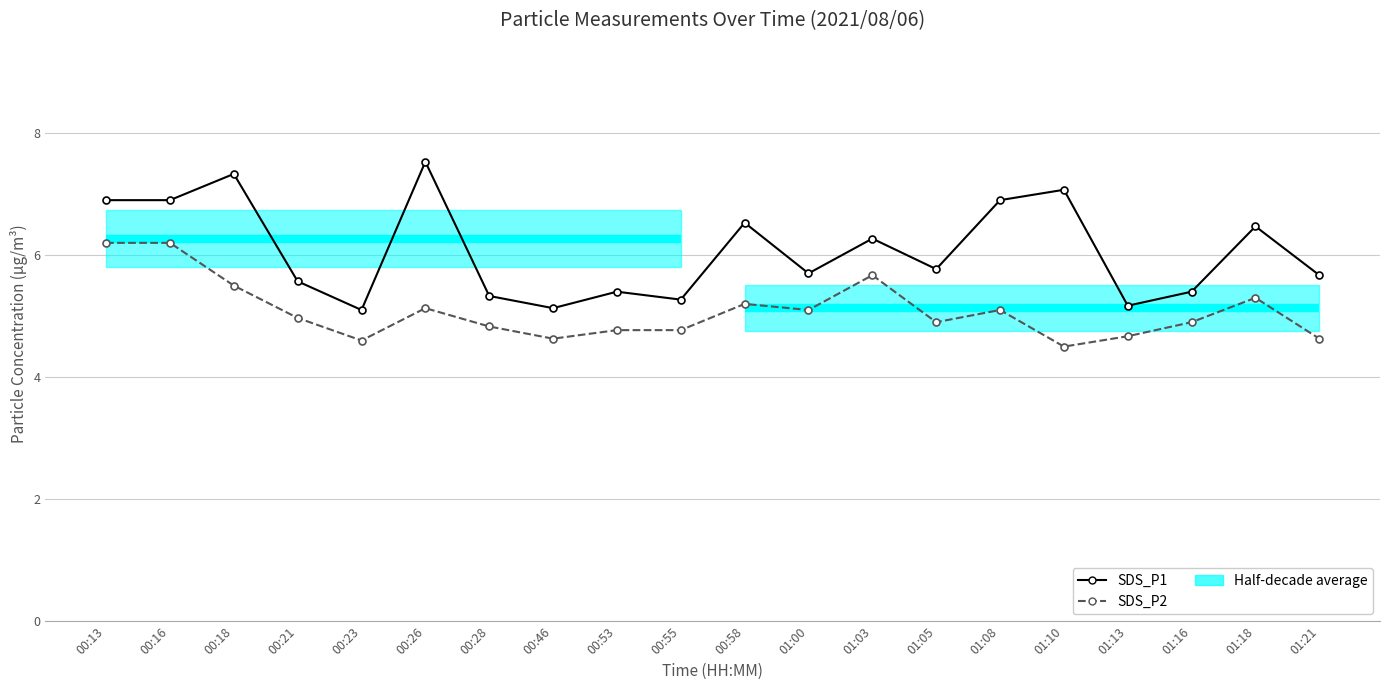

True or false: SDS_P1 has a value of 8.3 at 01:13.

False